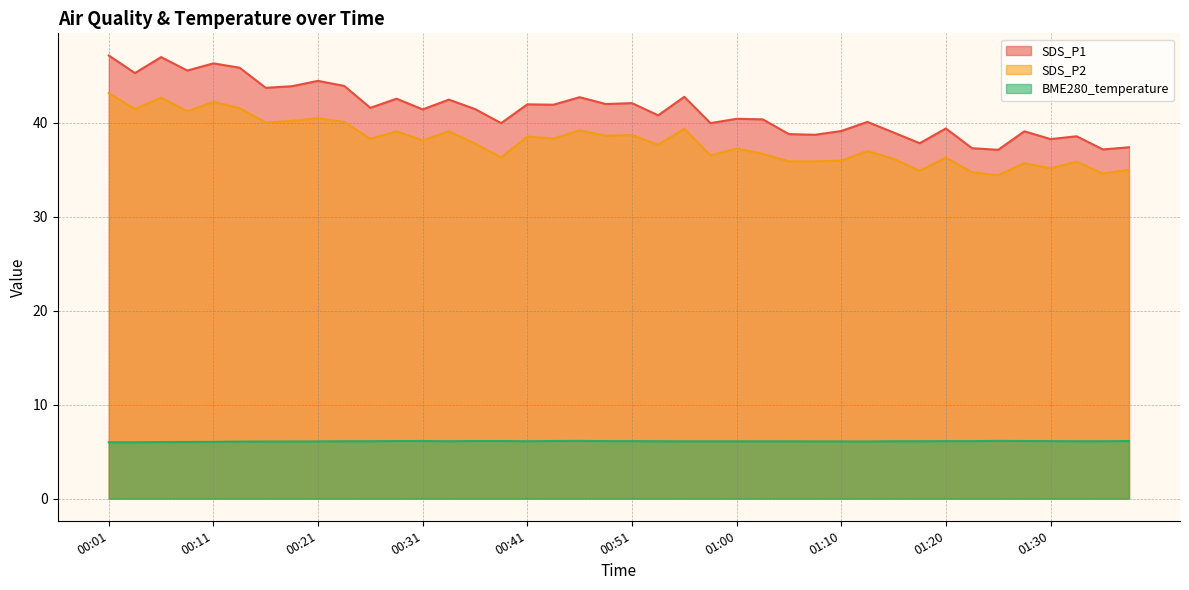

Where is the first local maximum for BME280_temperature?

00:46